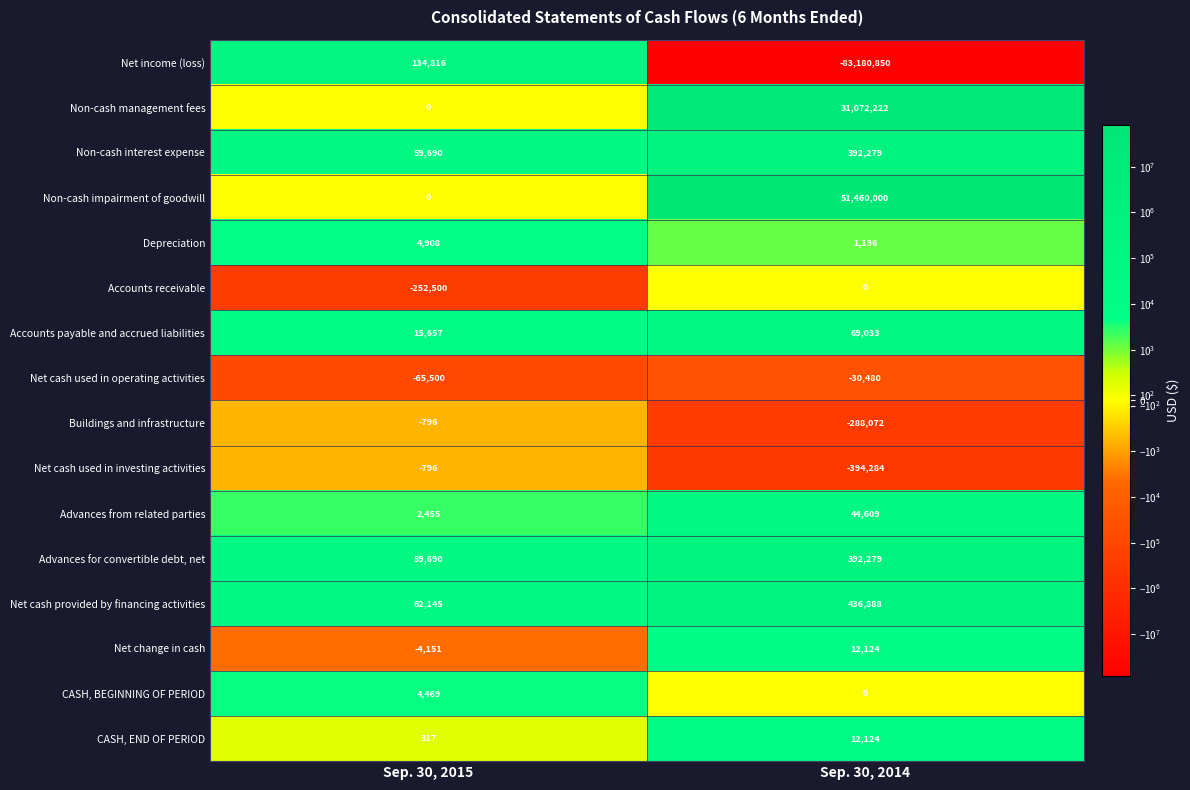

What is the sum of the Net change in cash values at Sep. 30, 2014 and Sep. 30, 2015?

7973